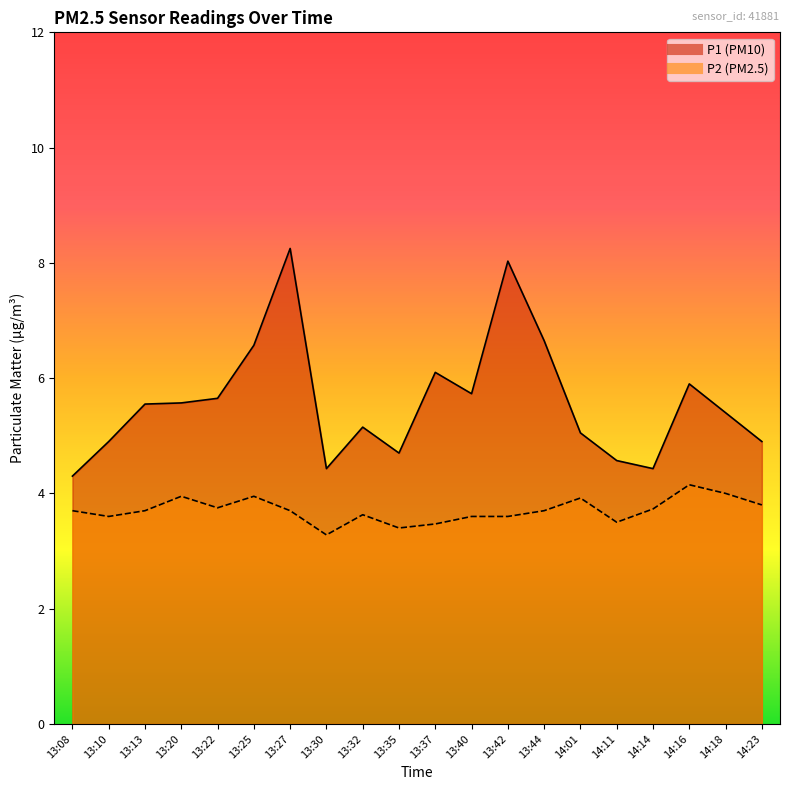

Reading left to right, what are all the values shown in this chart?

P1: 4.3	4.9	5.5	5.6	5.7	6.6	8.2	4.4	5.2	4.7	6.1	5.7	8.0	6.7	5.0	4.6	4.4	5.9	5.4	4.9
P2: 3.7	3.6	3.7	4.0	3.8	4.0	3.7	3.3	3.6	3.4	3.5	3.6	3.6	3.7	3.9	3.5	3.7	4.2	4.0	3.8